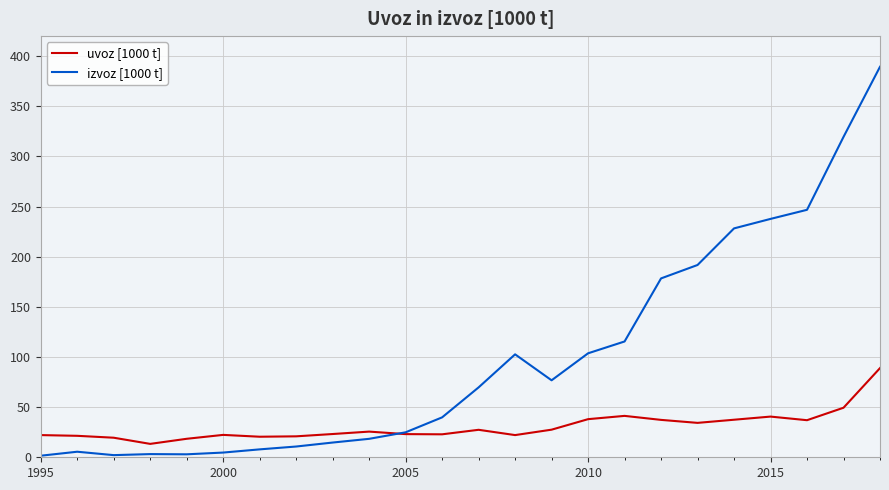

Which series has the widest spread of values?

izvoz [1000 t]